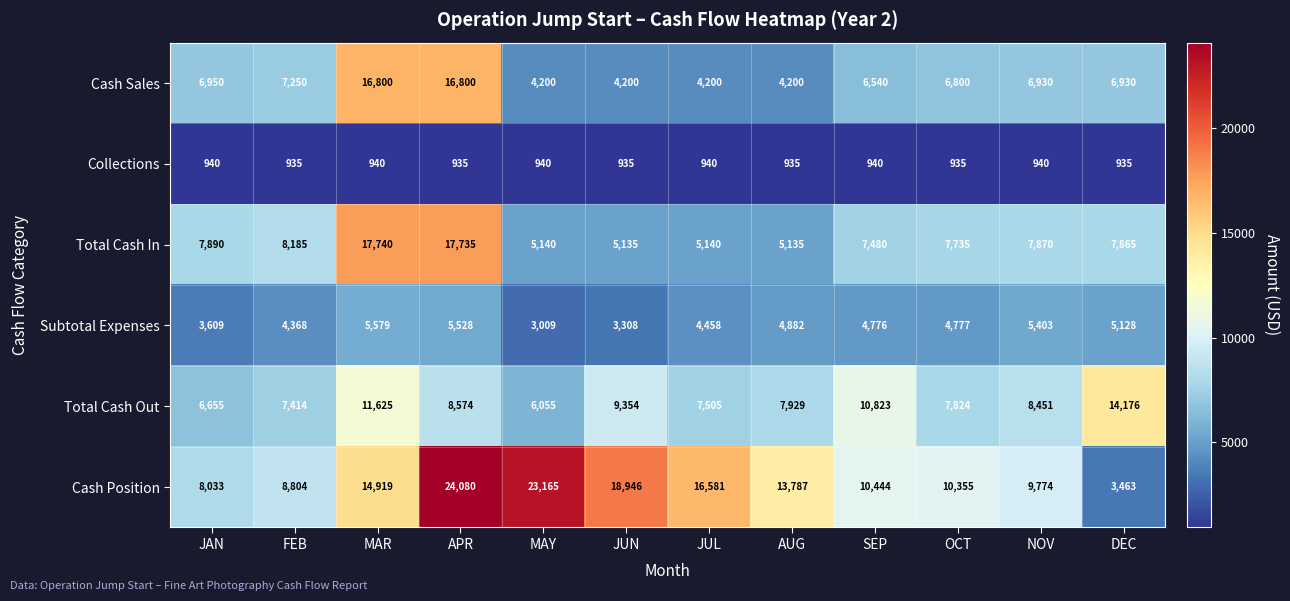

Is it true that Subtotal Expenses equals 5528 at APR?

True